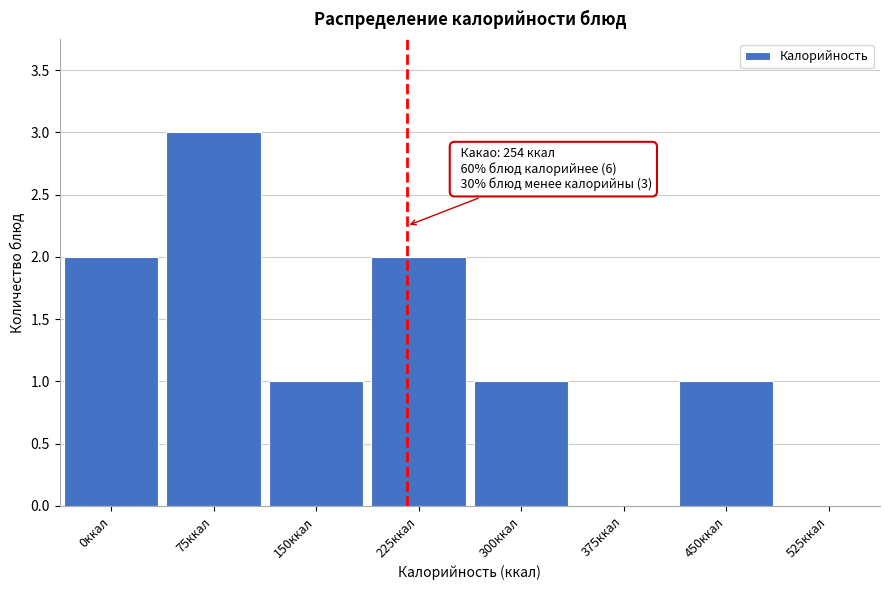

Reading right to left, transcribe all the data shown in this chart.

525ккал=0	450ккал=1	375ккал=0	300ккал=1	225ккал=2	150ккал=1	75ккал=3	0ккал=2